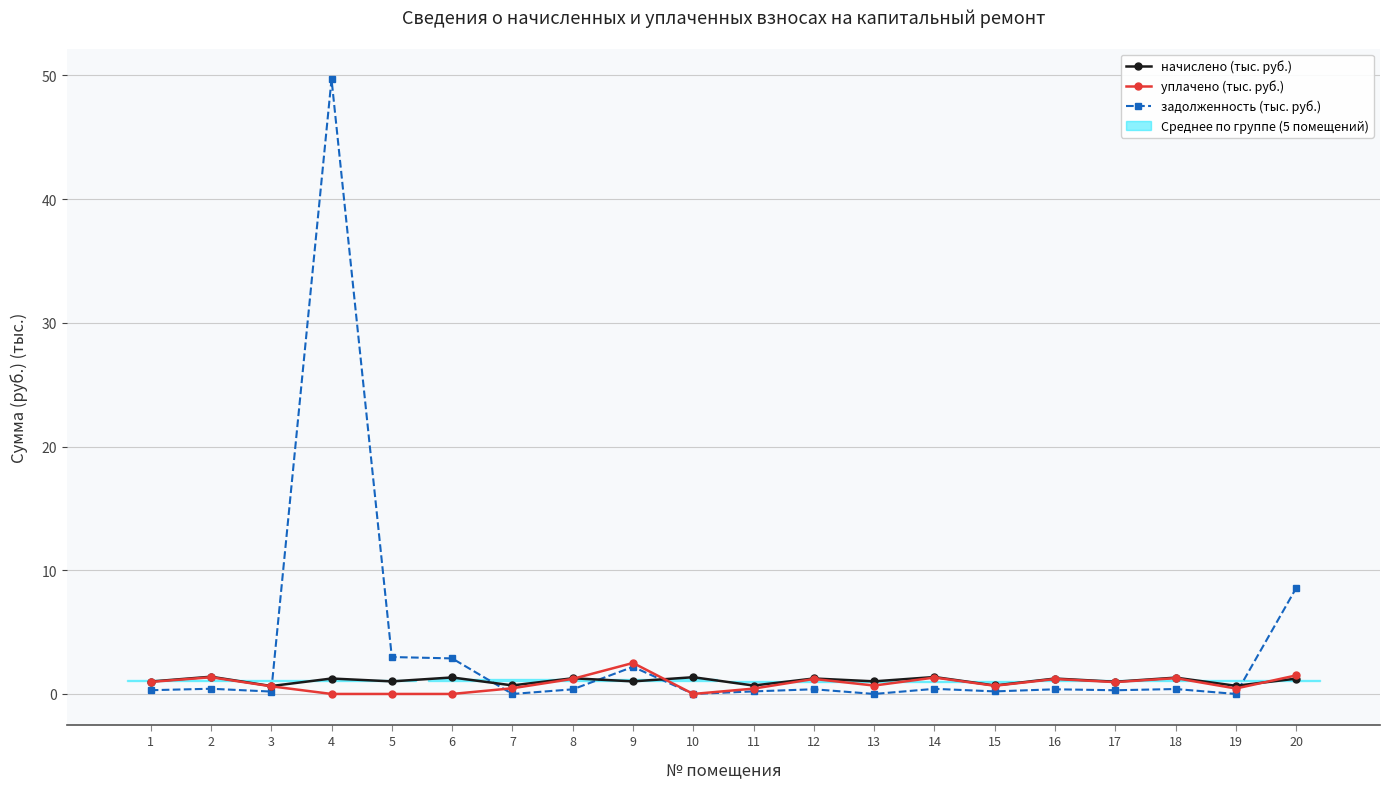

Is this an area chart (filled region under the line)?

No